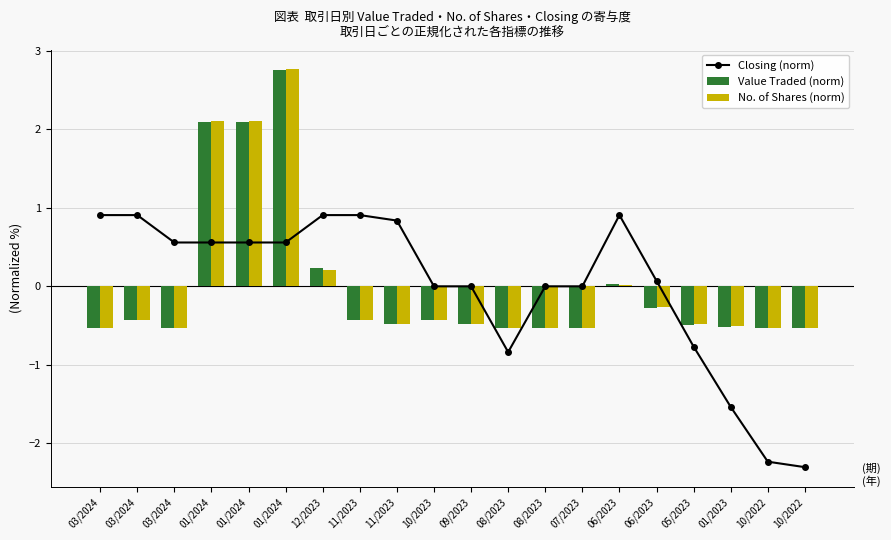

What is the sum of the Closing (norm) values at 12/2023 and 07/2023?

0.9